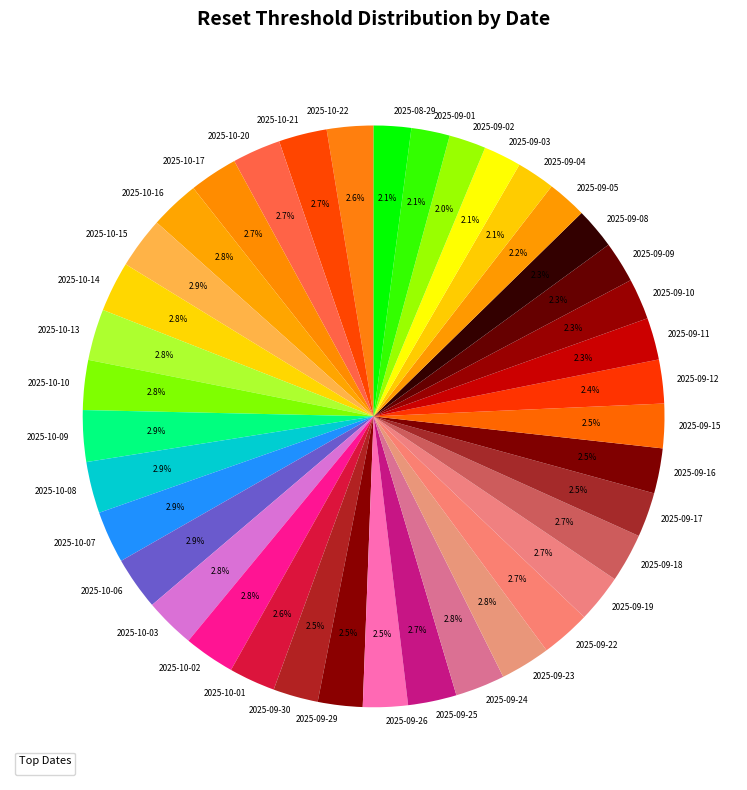

How much of the chart is everything except 2025-09-10?

97.7%